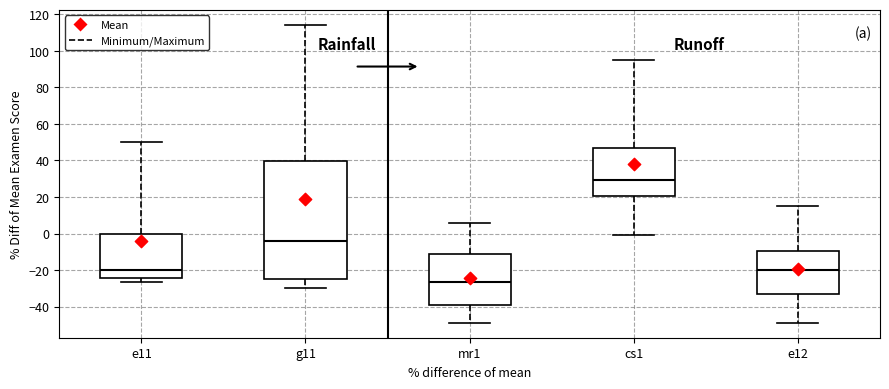

Reading left to right, read every box against the y-axis: the position of its median line, the range the box covers, and the ends of its whiskers. The values are not printed on the chart, so give them approximately, as read against the axis.

e11: median -20, box -24 to 0, whiskers -26 to 50
g11: median -4, box -24 to 40, whiskers -30 to 114
mr1: median -26, box -40 to -12, whiskers -48 to 6
cs1: median 30, box 20 to 48, whiskers 0 to 96
e12: median -20, box -32 to -10, whiskers -48 to 16